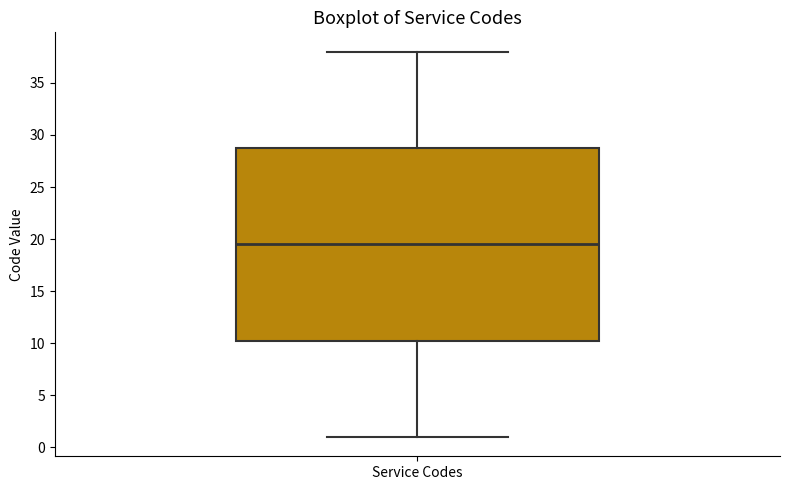

Read this box plot against the y-axis: the position of the median line, the range covered by the box, and the ends of both whiskers. The values are not printed on the chart, so give them approximately, as read against the axis.

median 19.5, box 10.5 to 29.0, whiskers 1.0 to 38.0